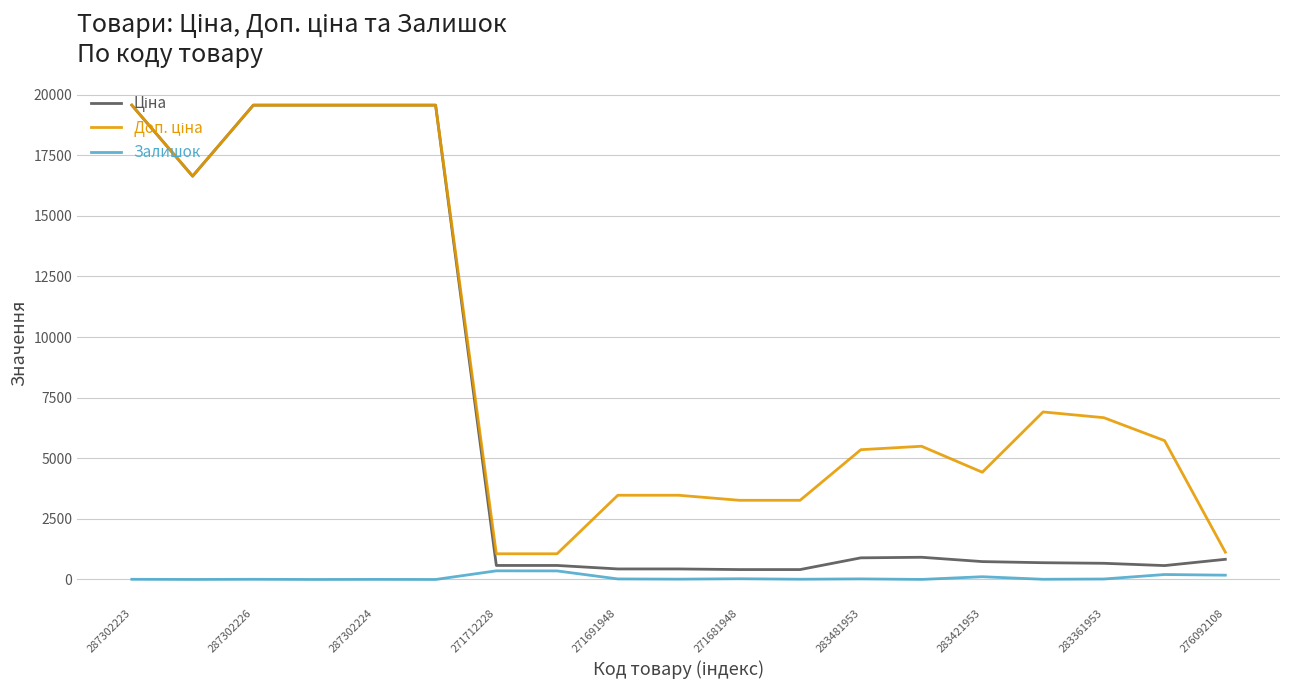

True or false: Залишок and Доп. ціна intersect in this chart.

False